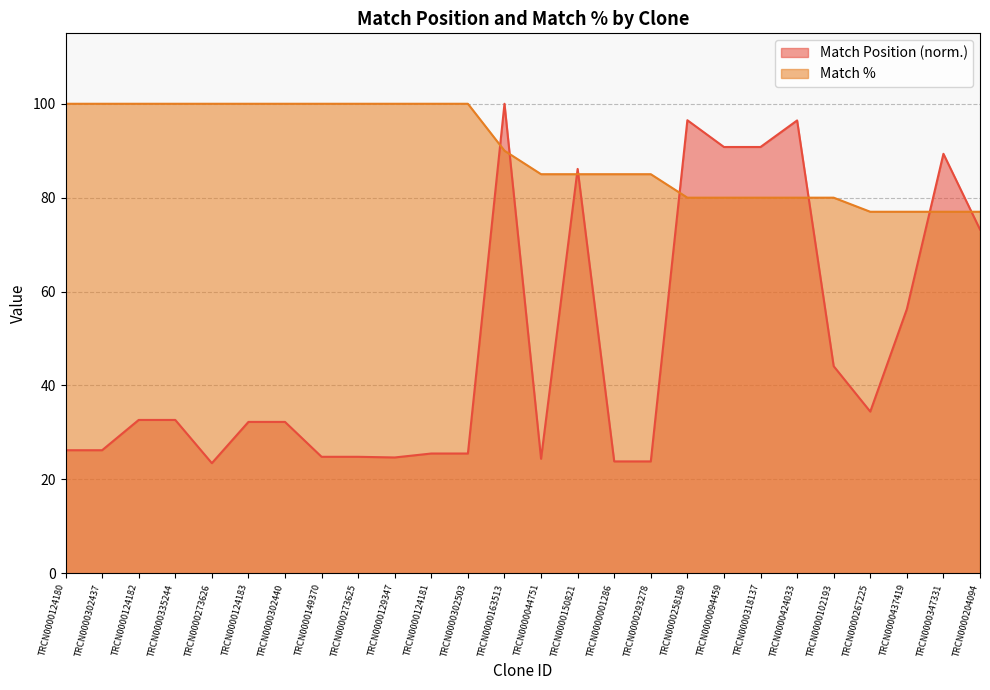

How many lines are shown in the chart?

2